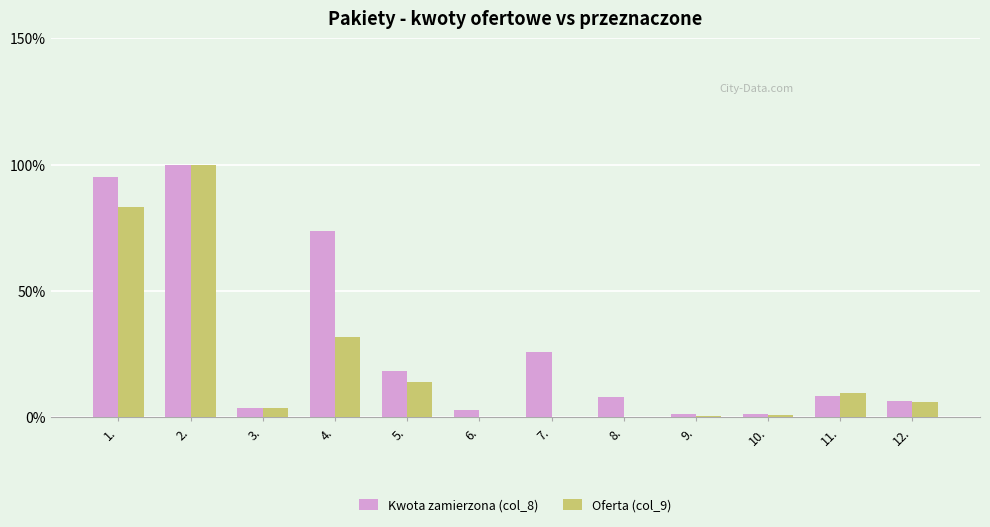

What is the highest value of the Kwota zamierzona (col_8) series?

100.0